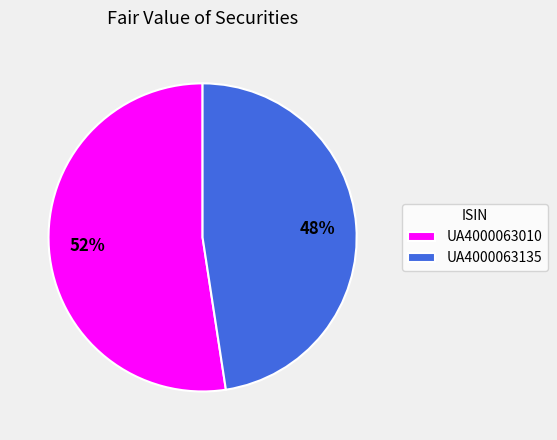

What is the ratio of the value at UA4000063010 to the value at UA4000063135?

1.1